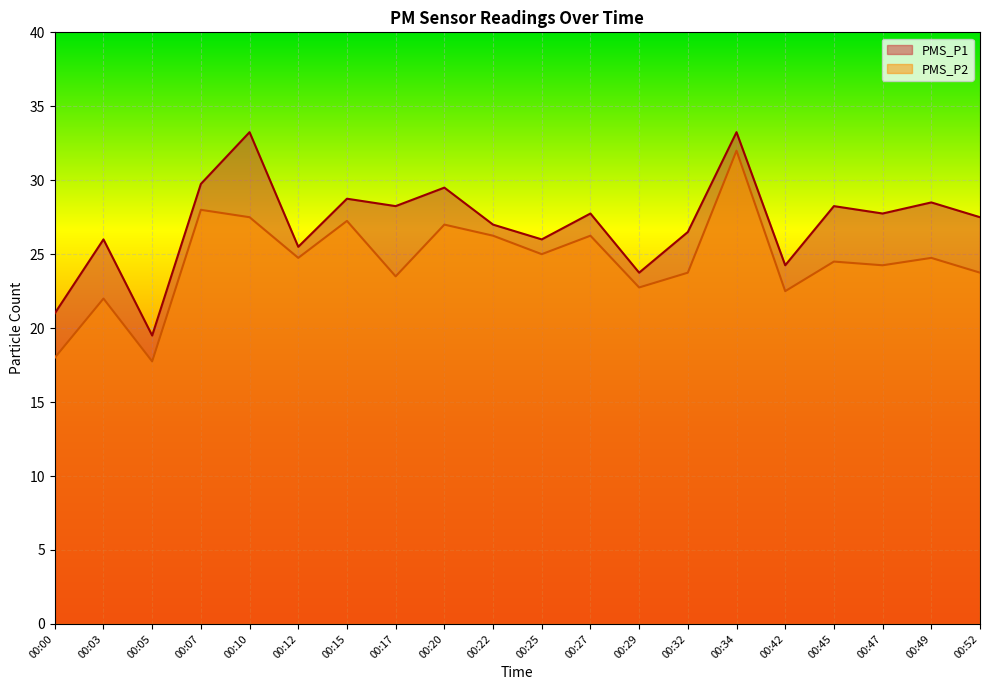

Reading left to right, list all the values displayed in this chart.

PMS_P1: 21.0	26.0	19.5	29.8	33.2	25.5	28.8	28.2	29.5	27.0	26.0	27.8	23.8	26.5	33.2	24.2	28.2	27.8	28.5	27.5
PMS_P2: 18.0	22.0	17.8	28.0	27.5	24.8	27.2	23.5	27.0	26.2	25.0	26.2	22.8	23.8	32.0	22.5	24.5	24.2	24.8	23.8